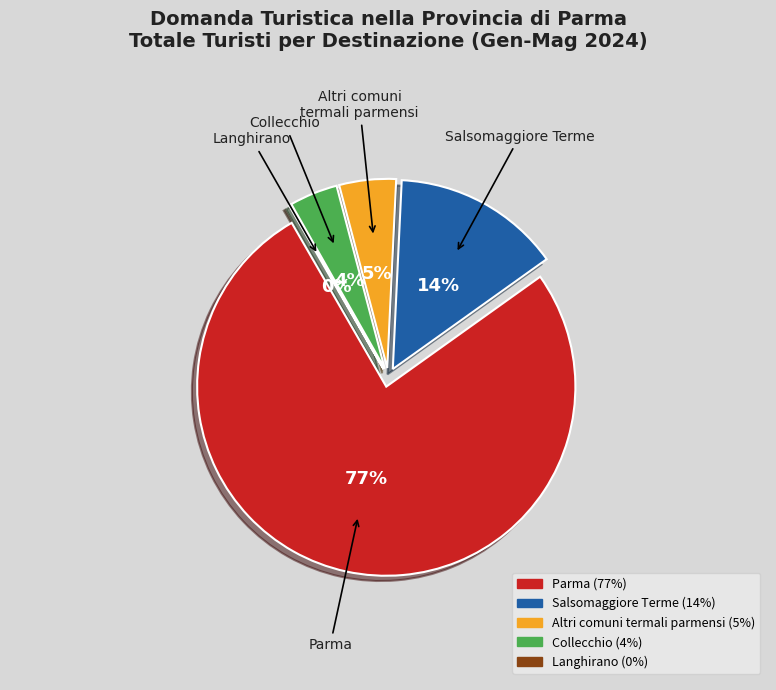

How many slices are in this pie chart?

5